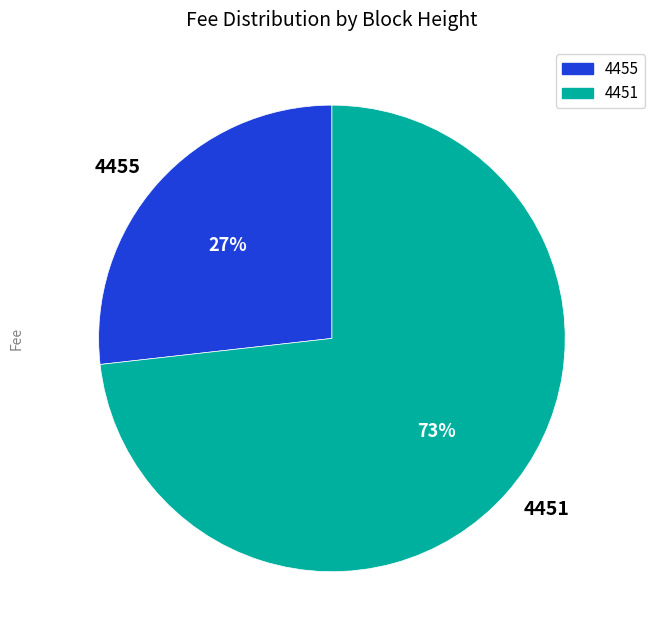

Is there any slice that represents more than half of the pie?

Yes